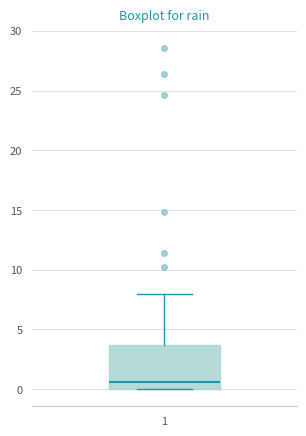

Transcribe this box plot: give where the median line is, the range the box spans, and where the two whiskers end, as read against the y-axis. The values are not printed on the chart, so give them approximately, as read against the axis.

median 0.5, box 0.0 to 3.5, whiskers 0.0 to 8.0